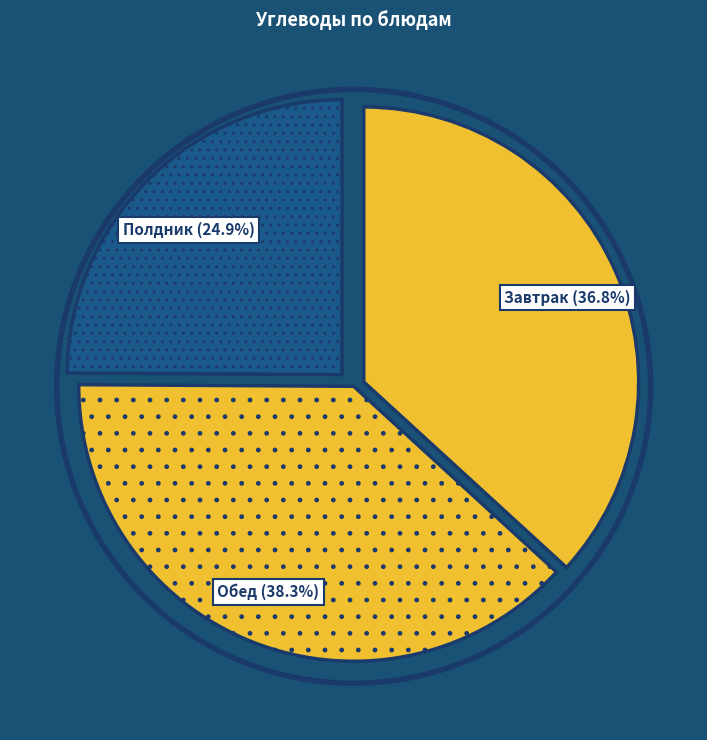

Which category has the biggest portion of the pie?

Обед